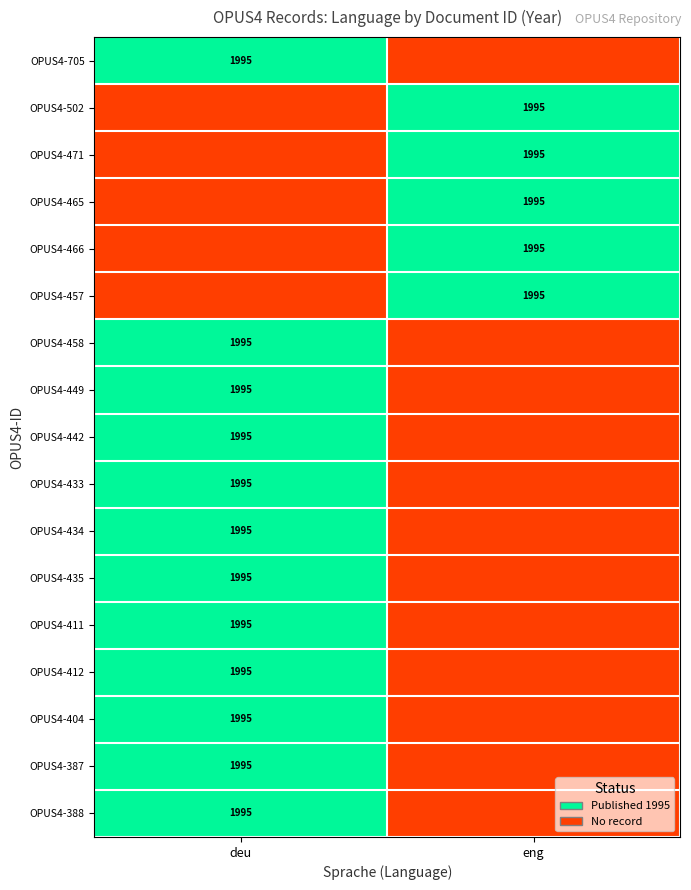

The value of OPUS4-471 at eng is 1995.0. True or false?

True